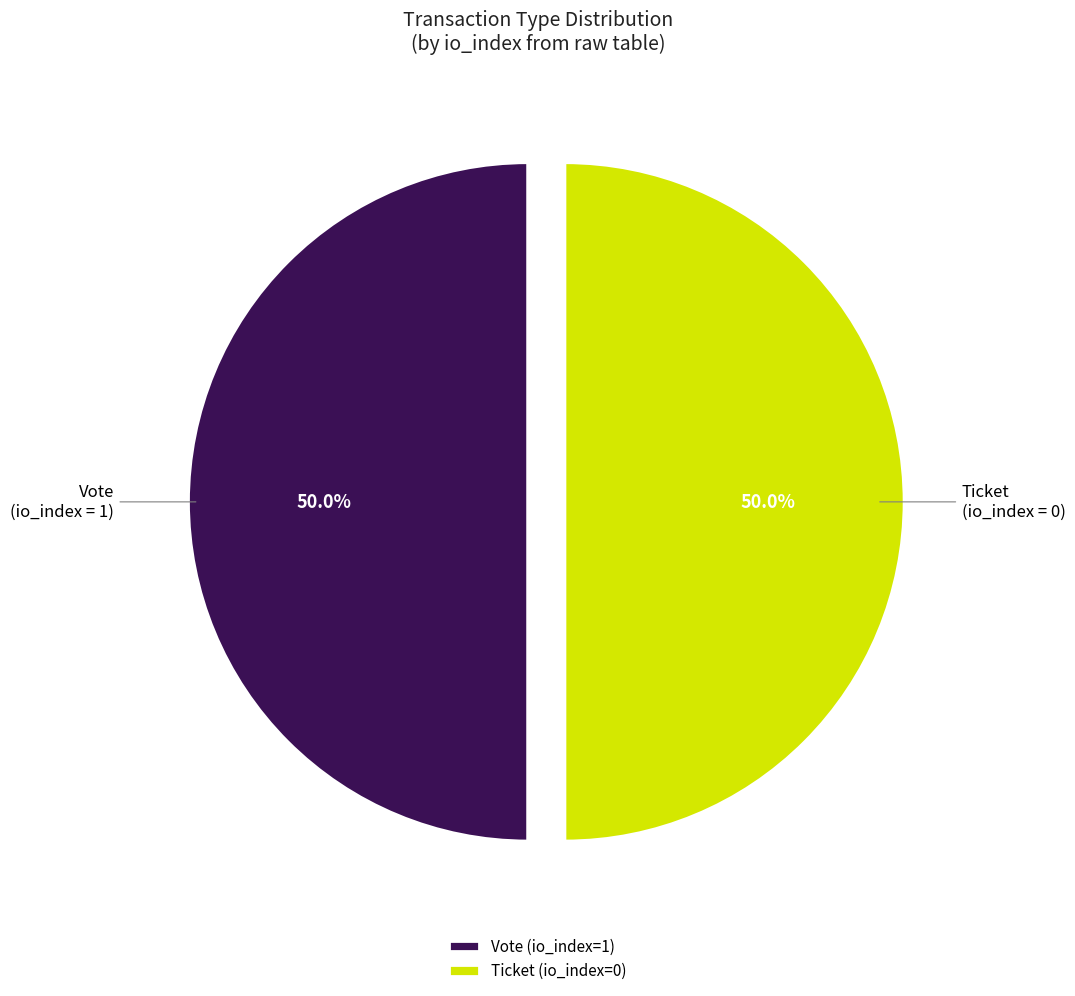

What is the ratio of the value at Ticket (io_index=0) to the value at Vote (io_index=1)?

1.0